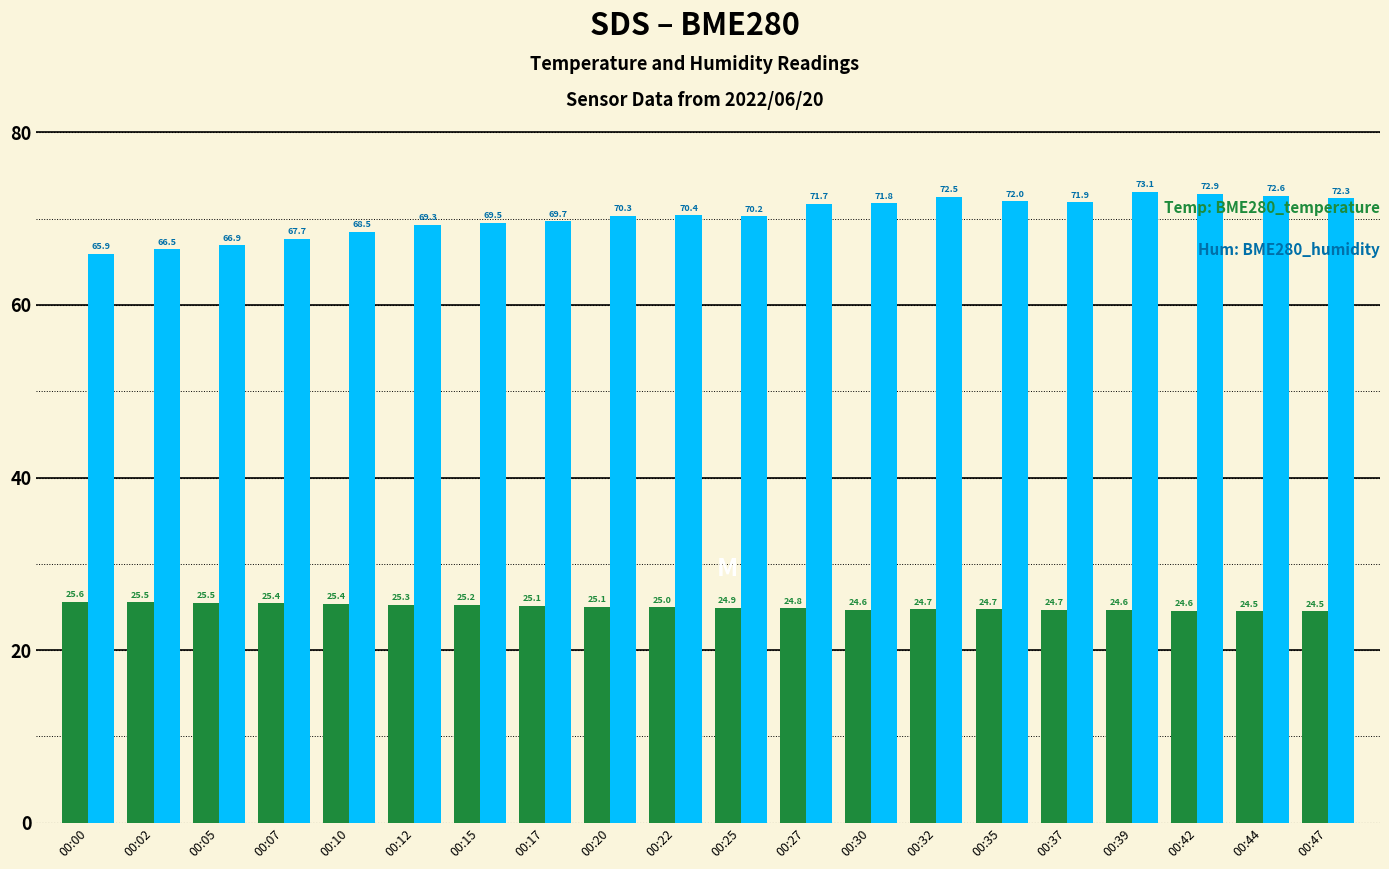

What is the difference between the highest and lowest values at 00:42?

48.3